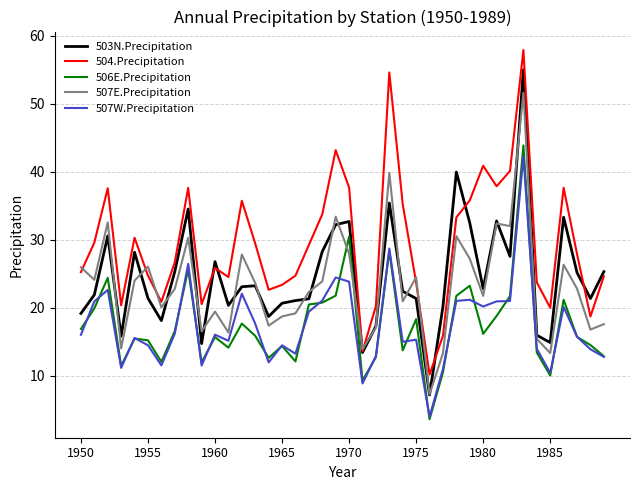

What are all the series names shown in the legend?

503N.Precipitation, 504.Precipitation, 506E.Precipitation, 507E.Precipitation, 507W.Precipitation